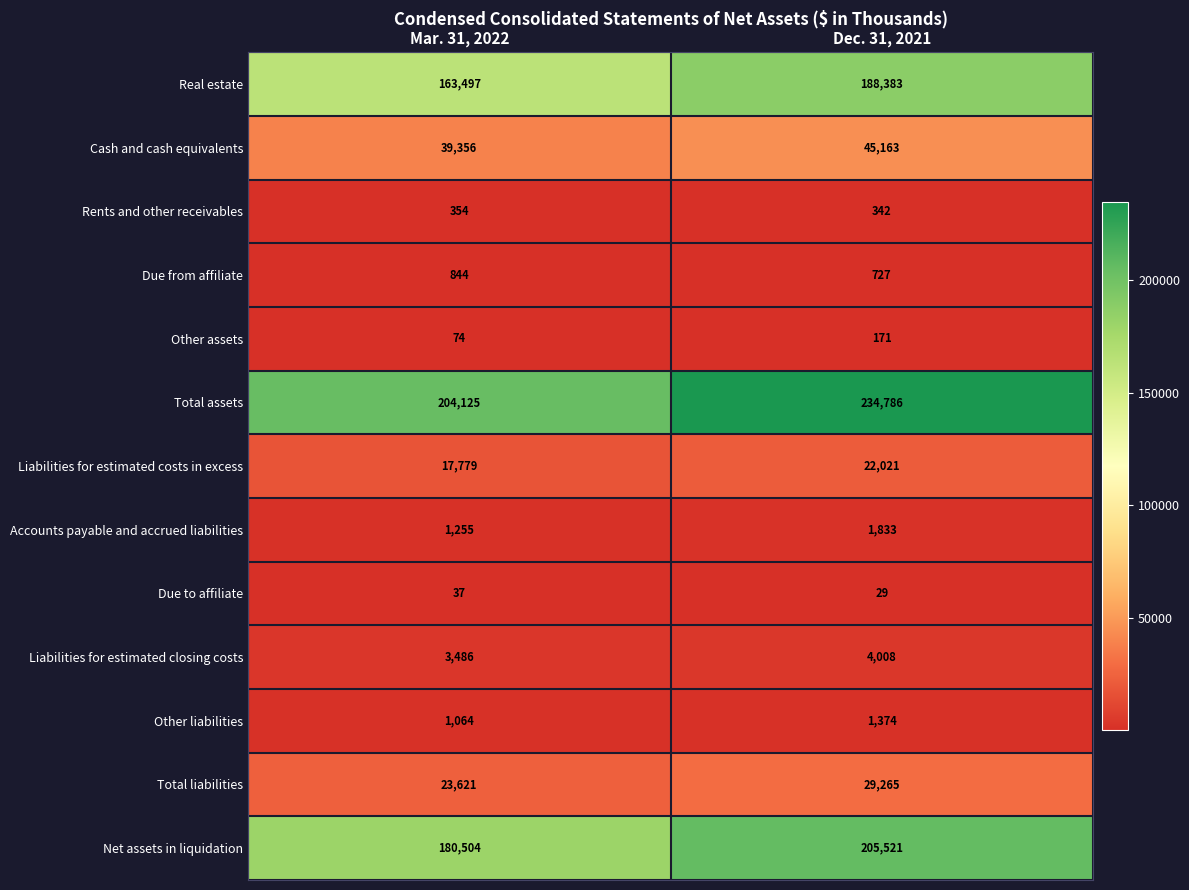

At which category is the sum across all series the highest?

Dec. 31, 2021